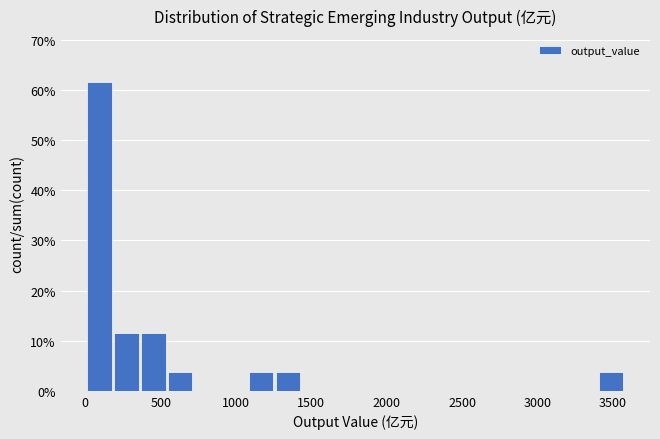

Around what value on the x-axis is the tallest bar? Give the approximate position of its centre, as read against the axis.

100